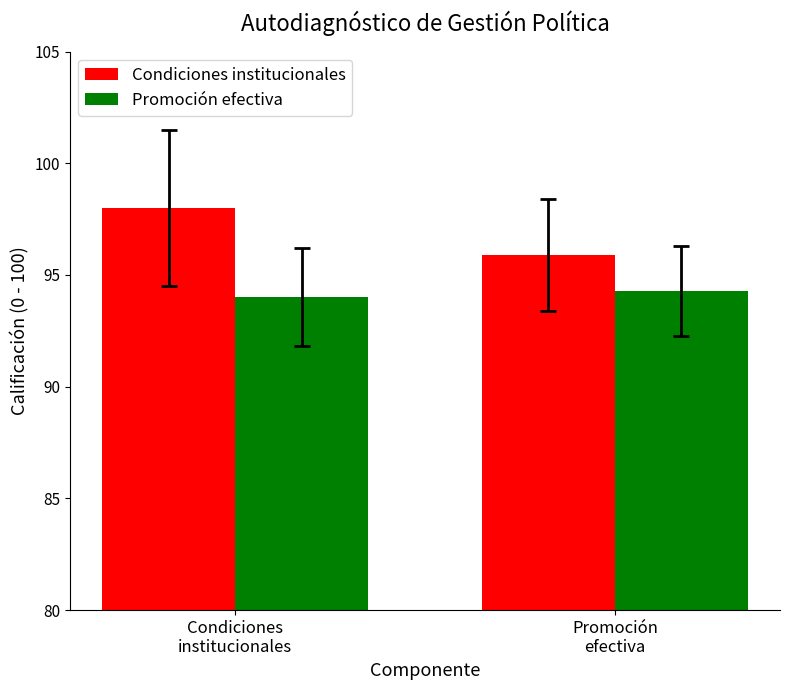

At how many categories does at least one series exceed 95?

2